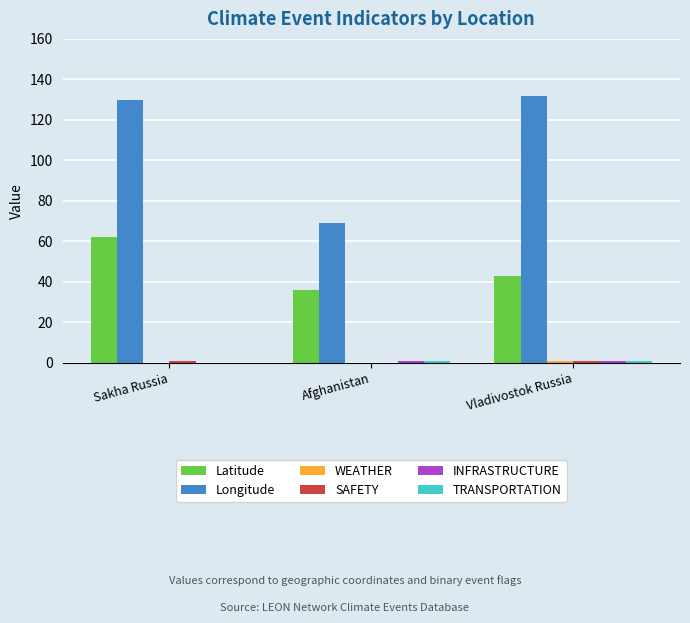

Which series has the largest total across all categories?

Longitude